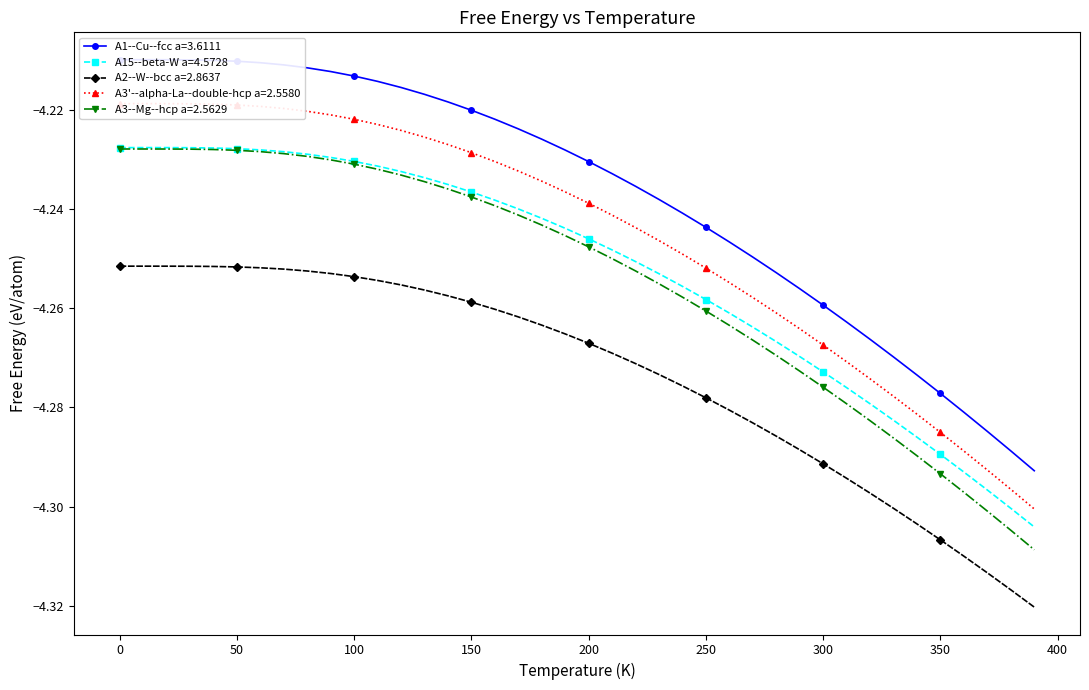

How many lines are shown in the chart?

5